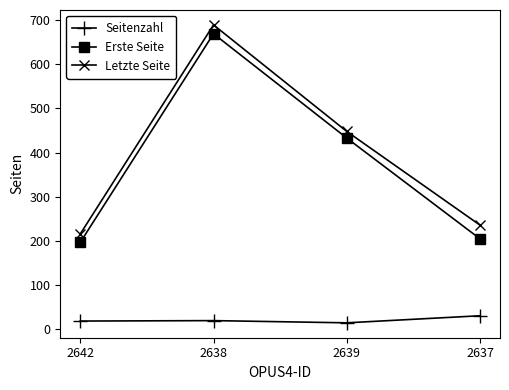

Read the Letzte Seite value at 2638, to the nearest 50.

700